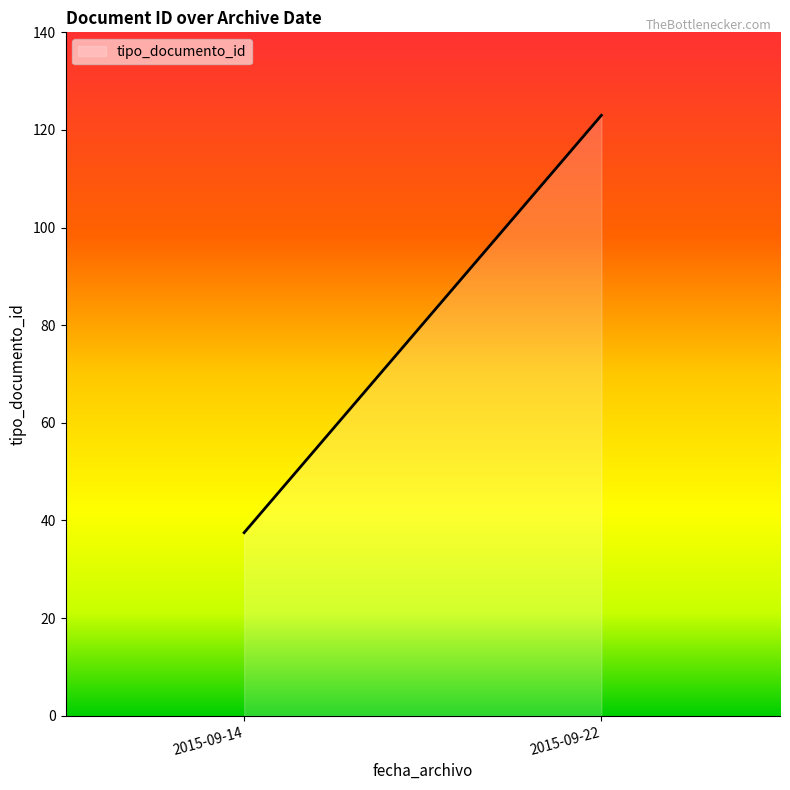

What is the difference between the maximum and minimum values?

85.5